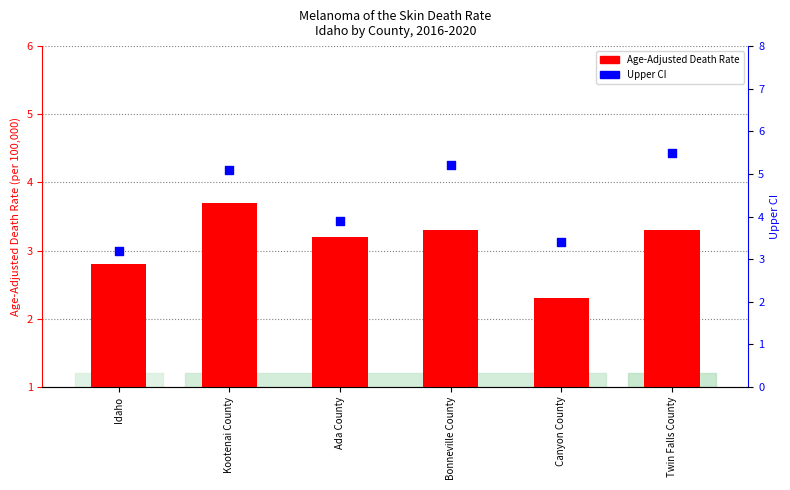

What is the total value across all series at Kootenai County?

8.8